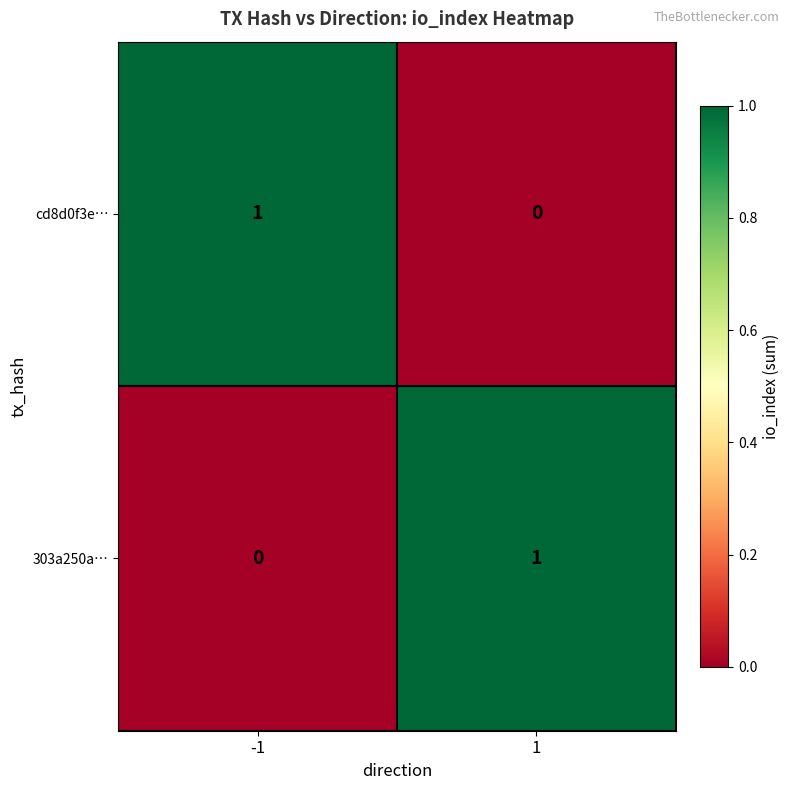

How many positive values does the 303a250a… series have?

1